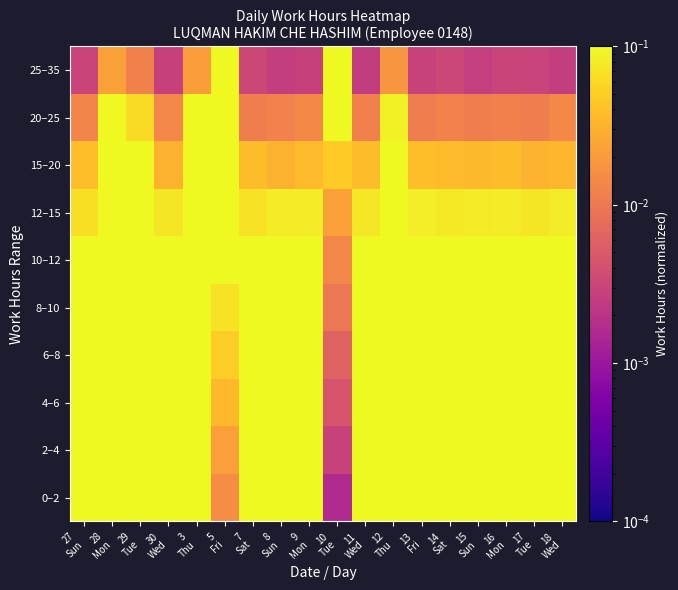

Which series has the largest range (max minus min)?

8–10